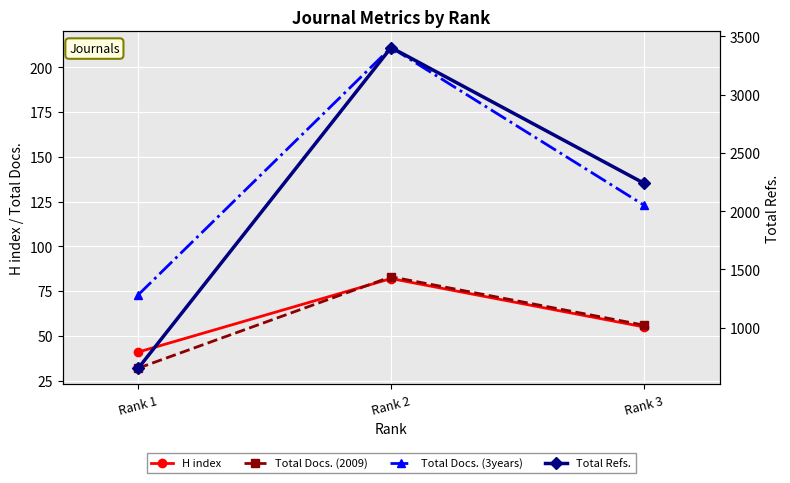

Count the number of data series in this chart.

4